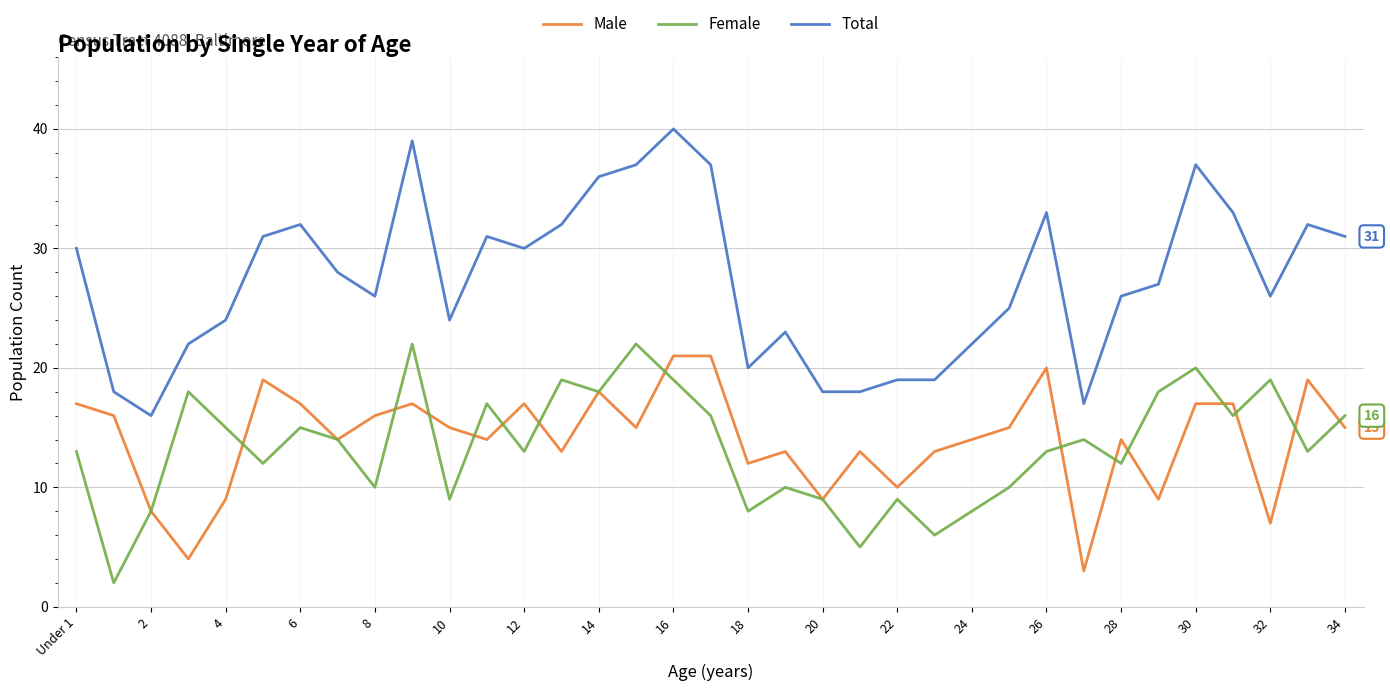

True or false: Male and Total intersect in this chart.

False